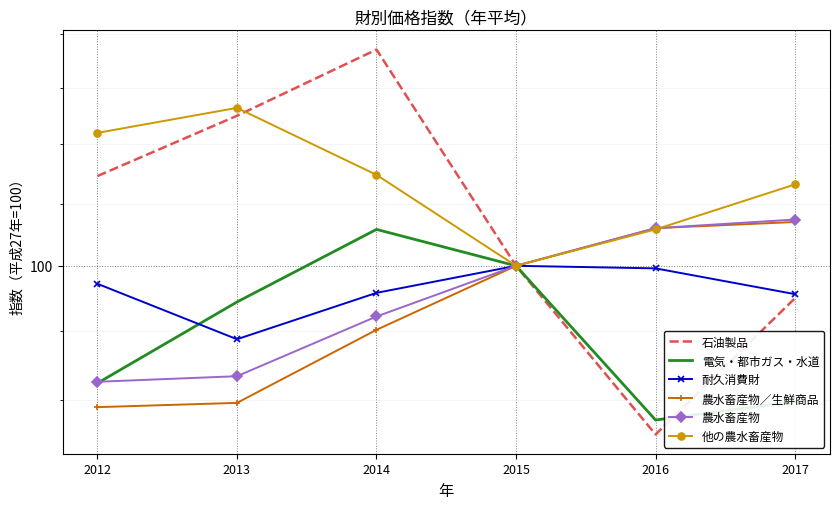

At 2017, list the series in order from largest to smallest.

他の農水畜産物, 農水畜産物, 農水畜産物／生鮮商品, 耐久消費財, 石油製品, 電気・都市ガス・水道